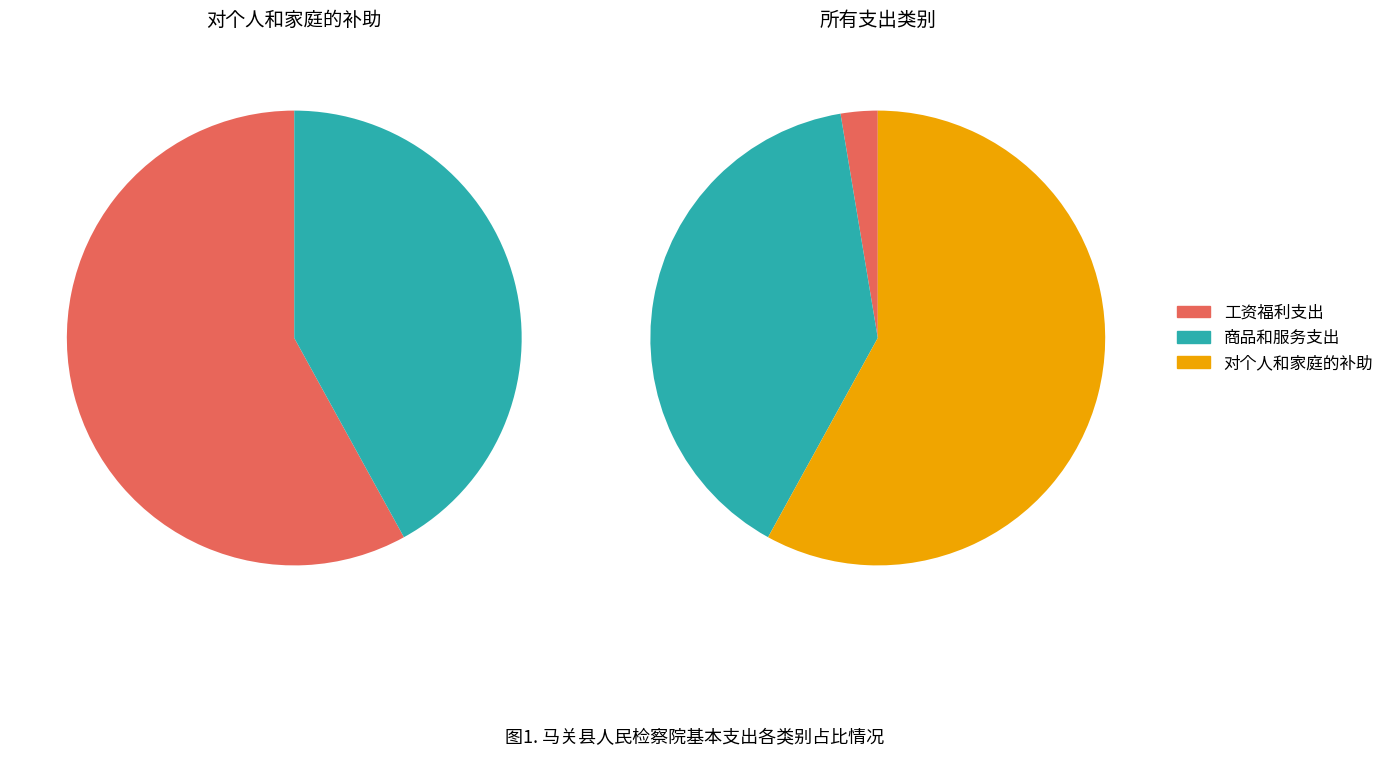

To the nearest percent, what portion does 工资福利支出 represent?

3%